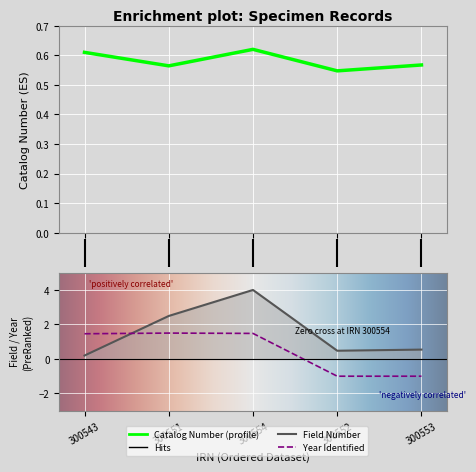

Which has a higher value, 1 or 3?

1